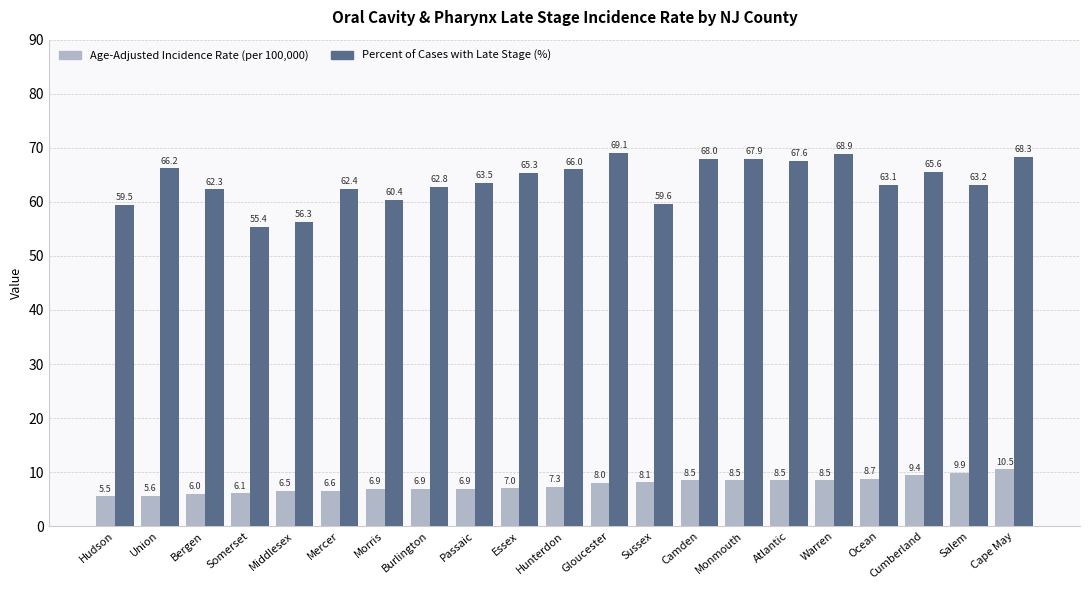

What is the difference between the highest and lowest values at Hunterdon?

58.7